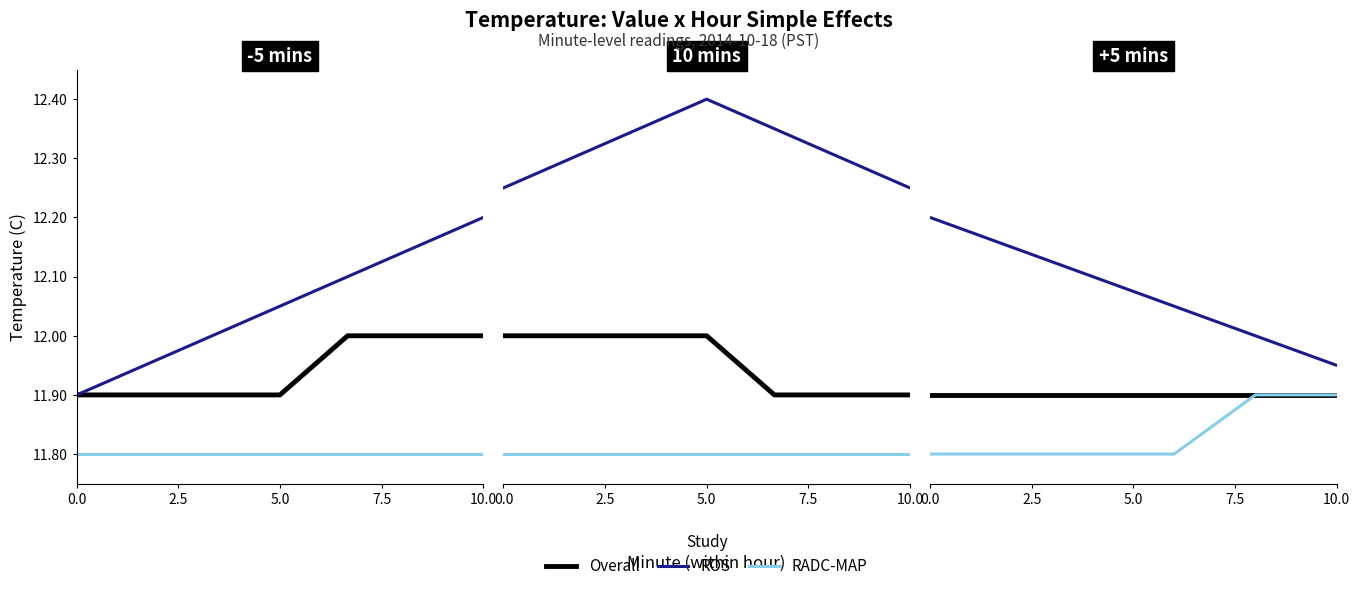

True or false: ROS and RADC-MAP cross at least once.

False